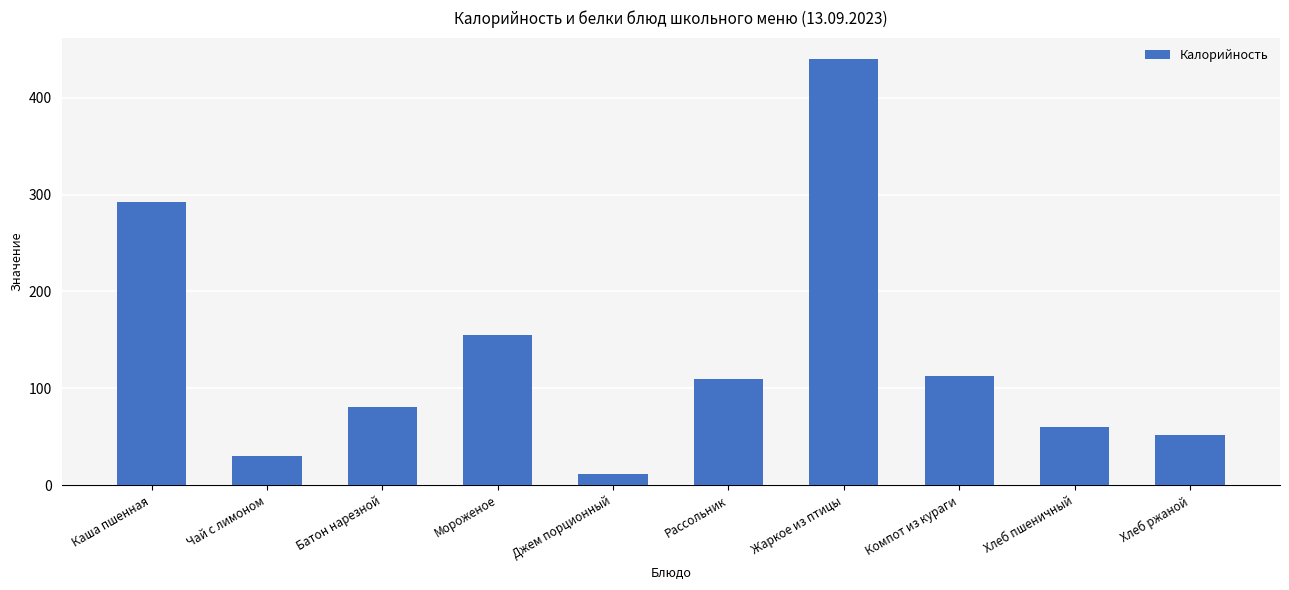

Between Батон нарезной and Чай с лимоном, which is larger?

Батон нарезной